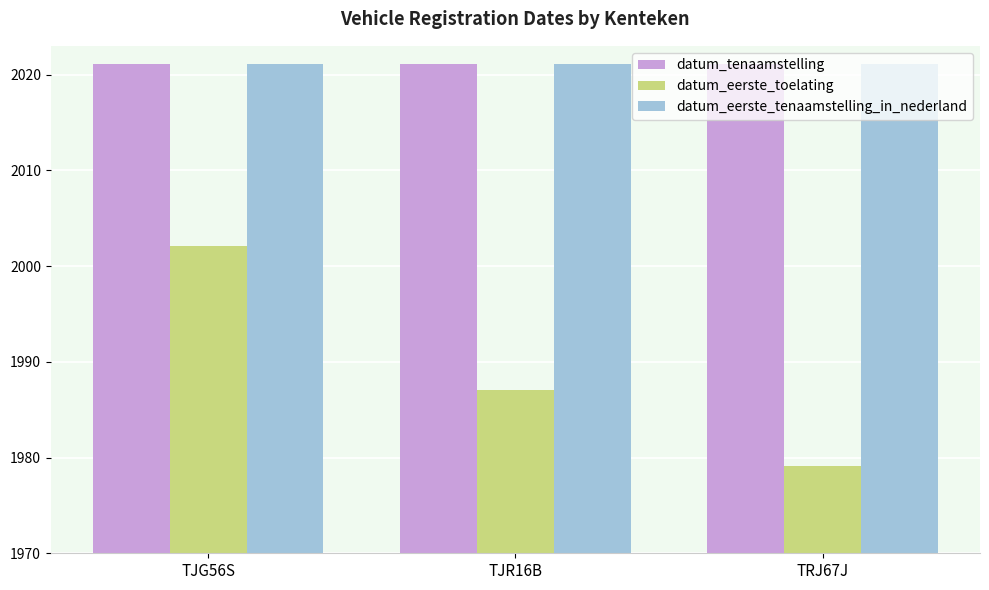

Reading left to right, extract all data points from this chart.

datum_tenaamstelling: TJG56S=20211228	TJR16B=20210813	TRJ67J=20211115
datum_eerste_toelating: TJG56S=20020630	TJR16B=19870630	TRJ67J=19790710
datum_eerste_tenaamstelling_in_nederland: TJG56S=20210730	TJR16B=20210813	TRJ67J=20211109